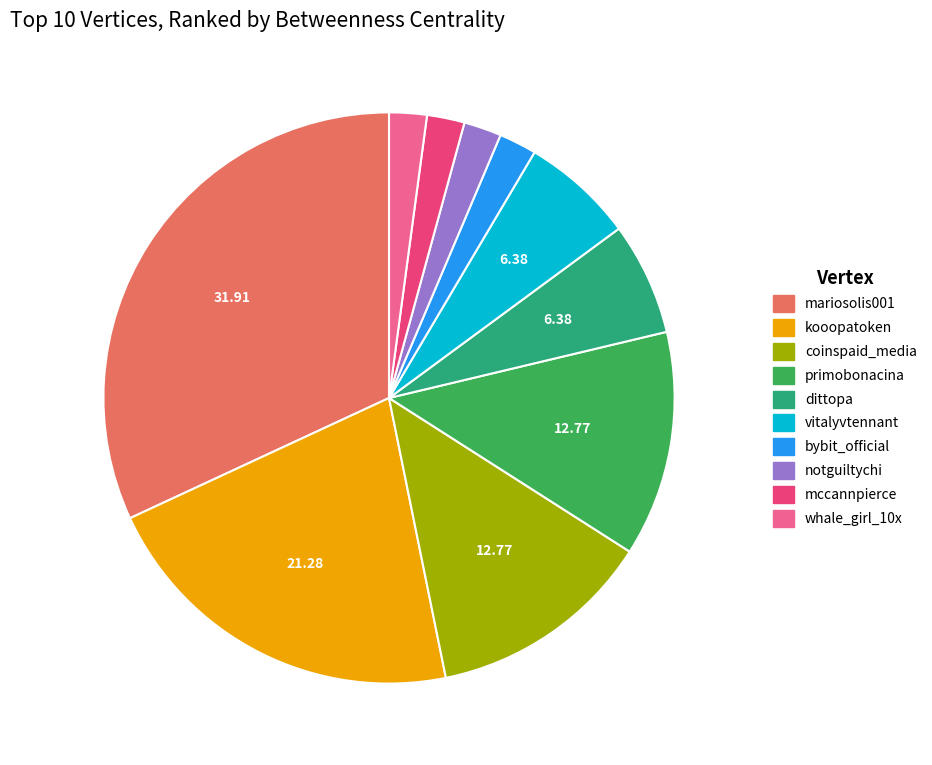

Is there a majority slice in this chart?

No